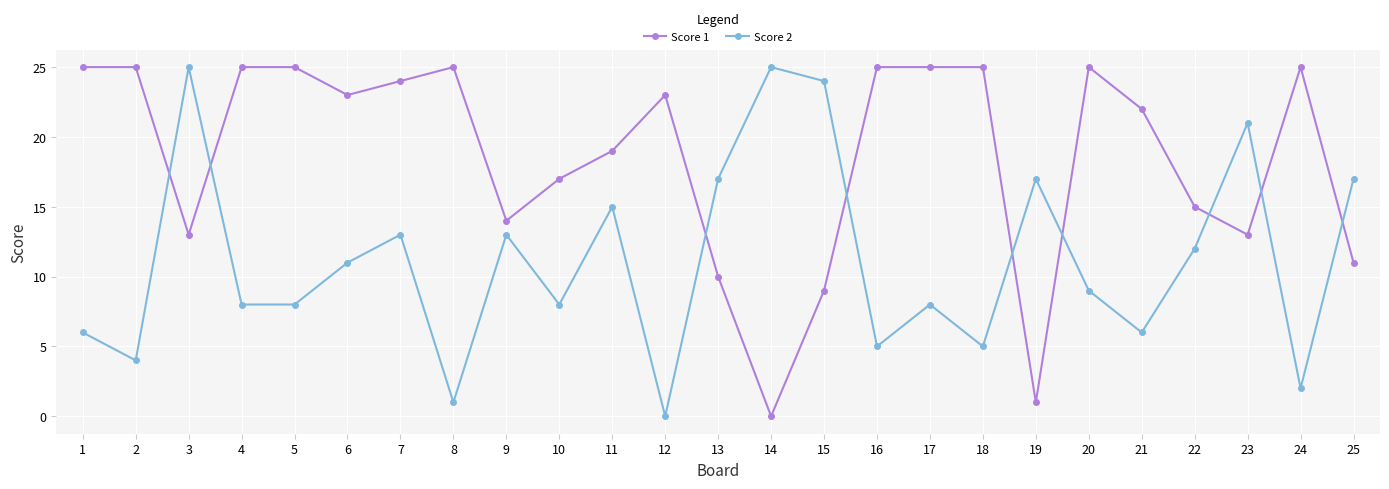

What is the difference between the maximum and minimum values in the Score 2 series?

25